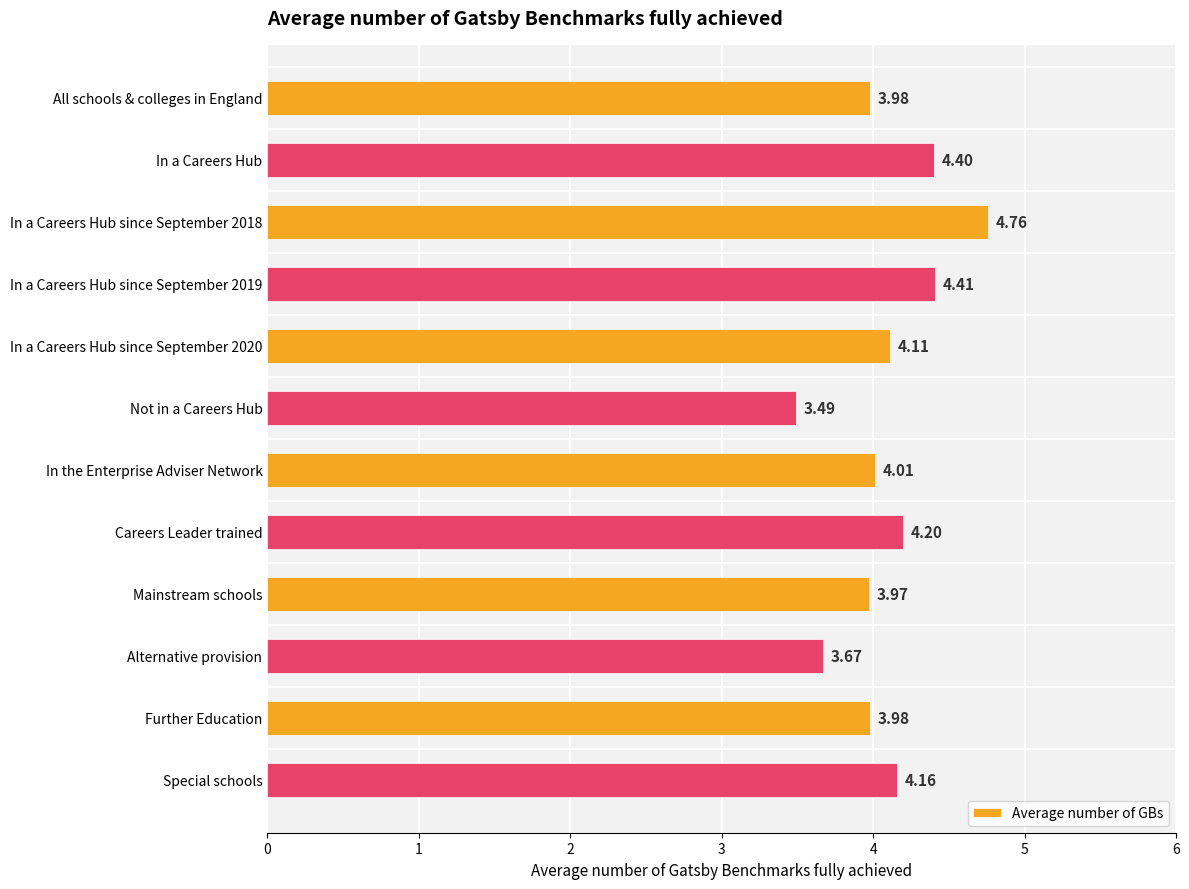

What is the average value?

4.1